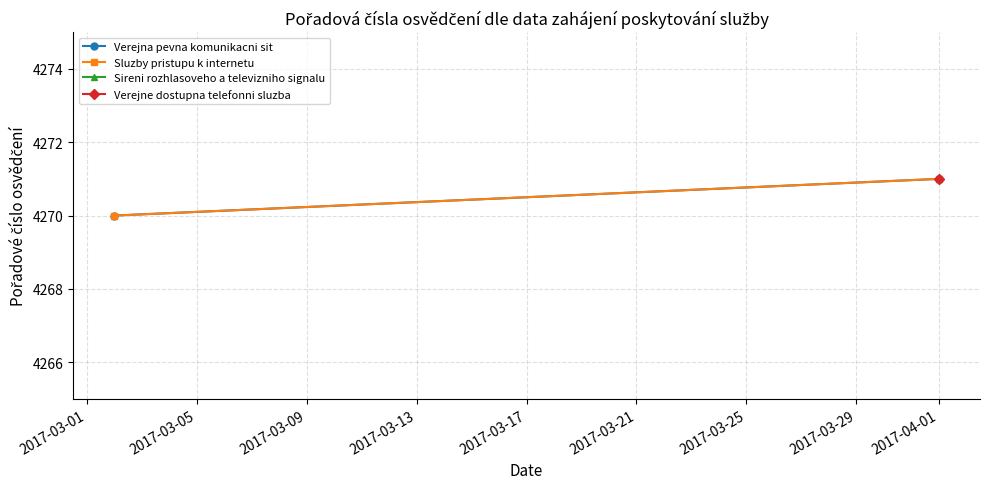

The value of Sluzby pristupu k internetu at 2017-04-01 is 6496. True or false?

False